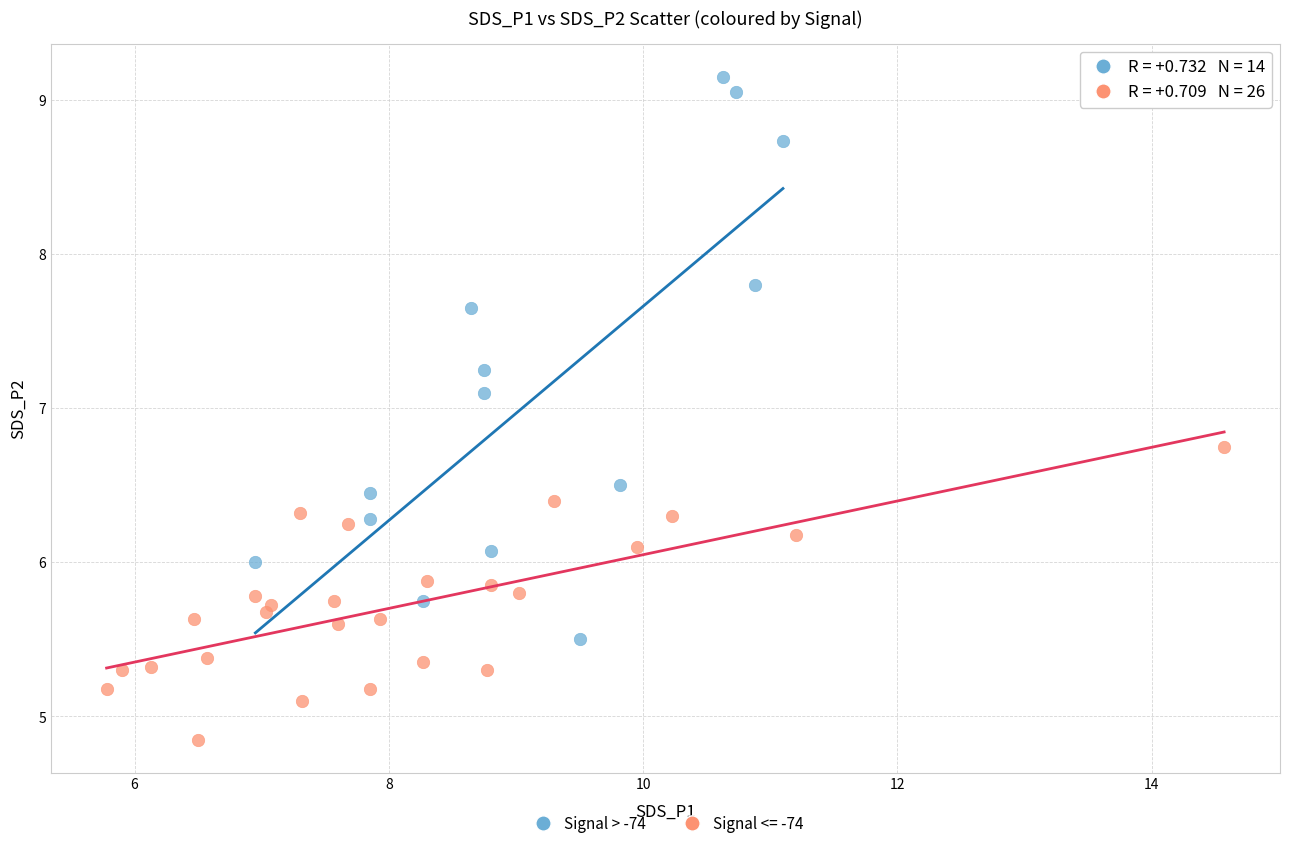

Which series has the largest Y range (max minus min)?

Signal > -74